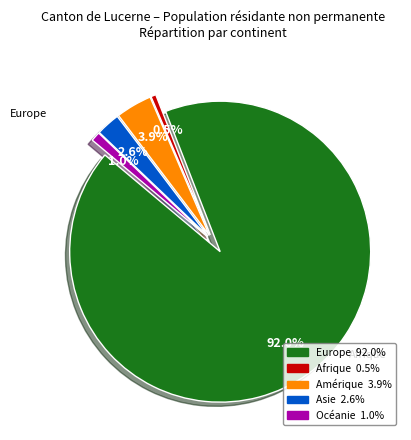

How many slices are in this pie chart?

5